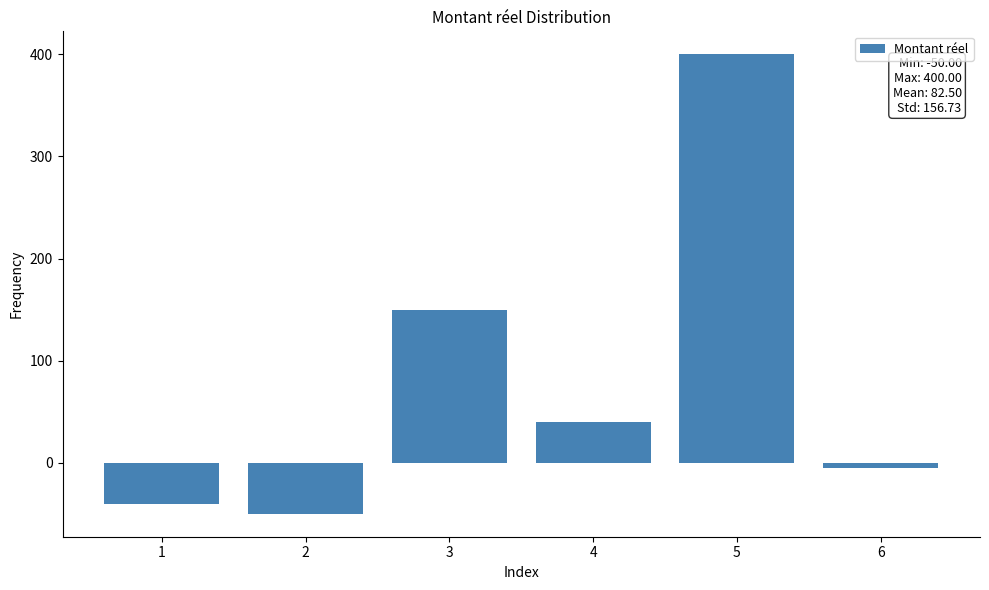

Reading left to right, transcribe all the data shown in this chart.

-40	-50	150	40	400	-5